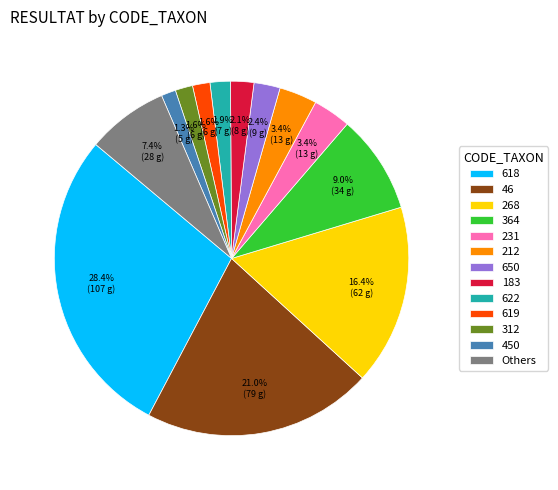

What percentage do Others and 46 together represent?

28.4%